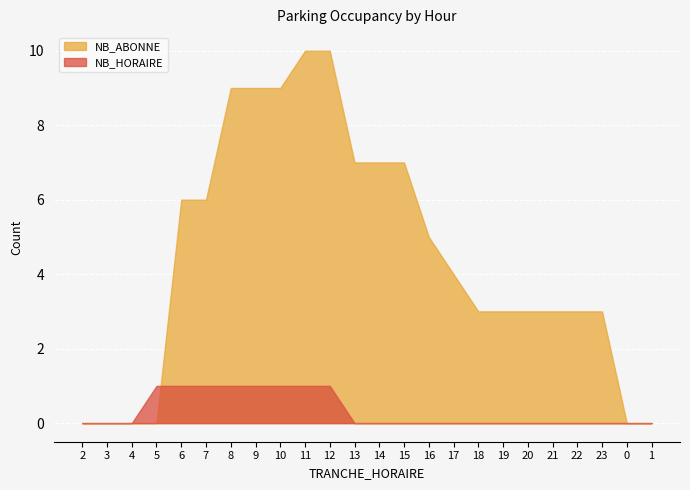

Which has a higher value, 20 or 15?

15